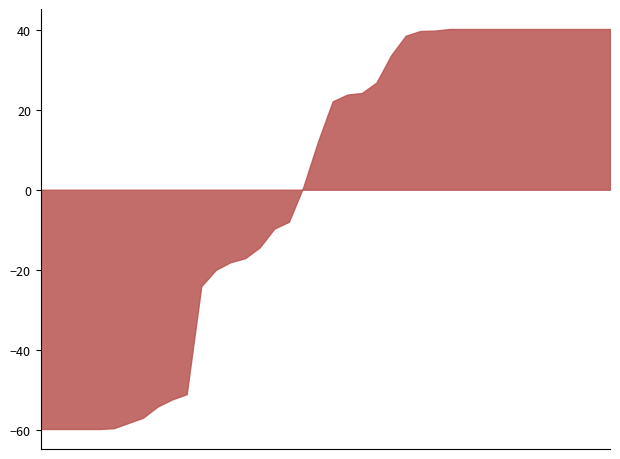

What is the smallest value displayed?

-59.8